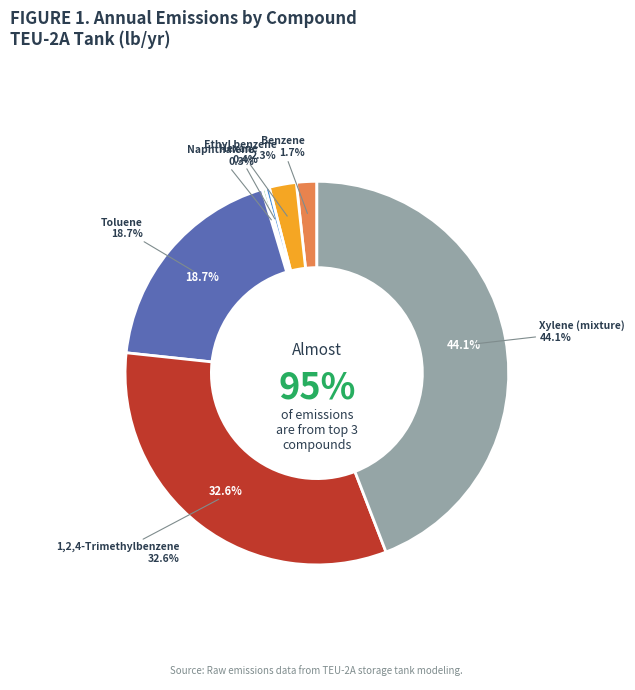

To the nearest percent, what percentage of the pie is Ethyl benzene?

2%